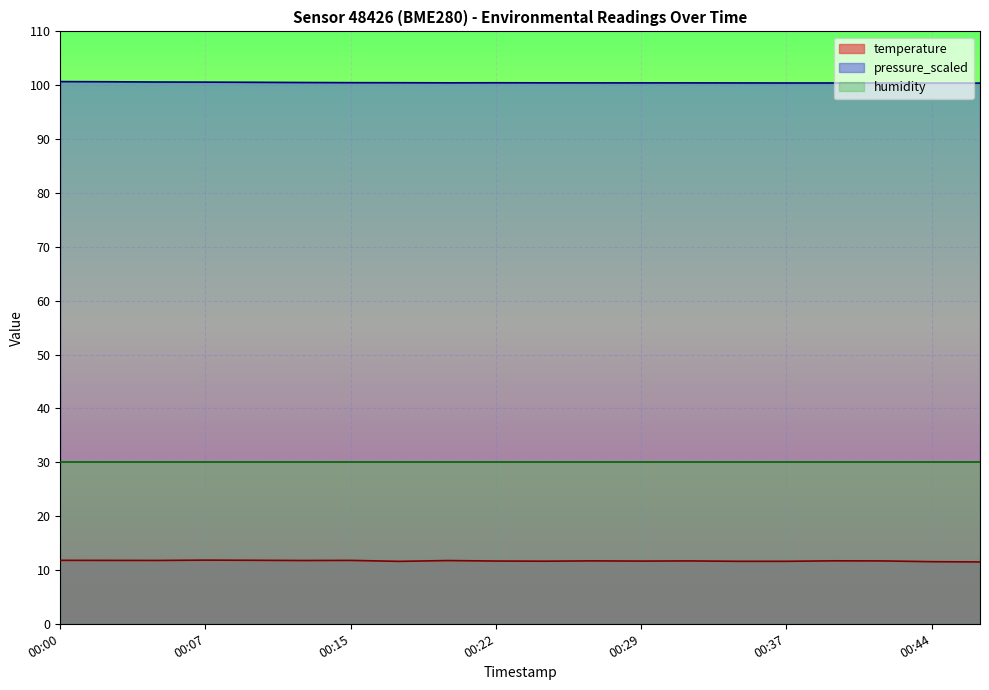

The pressure_scaled series shows 69.4 at 00:00. True or false?

False